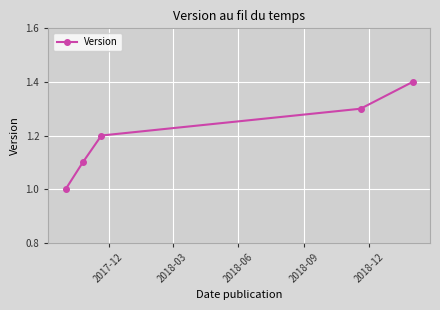

What is the value of the 2nd point from the left?

1.1